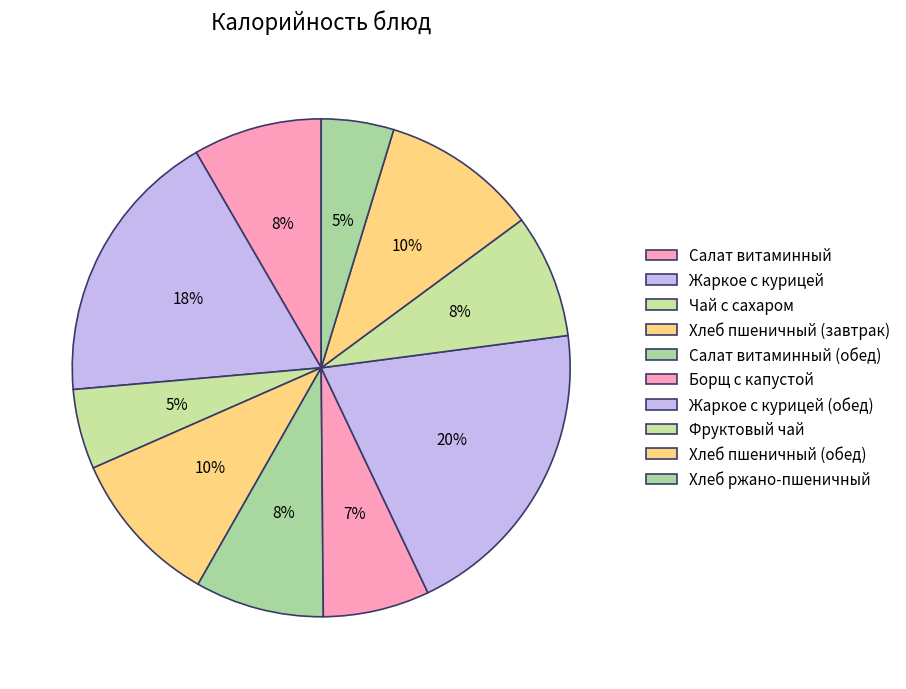

What is the total percentage of Салат витаминный (обед) and Борщ с капустой?

15.3%